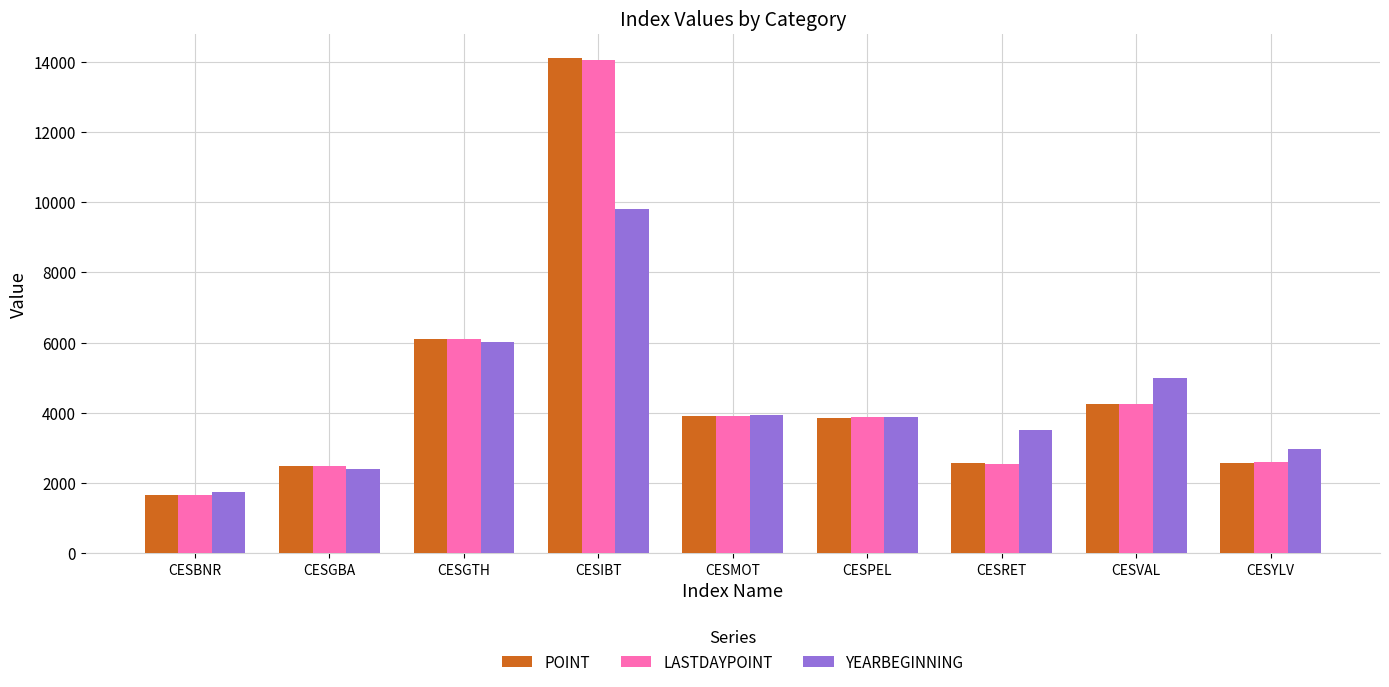

True or false: POINT has a value of 2578.2 at CESYLV.

True